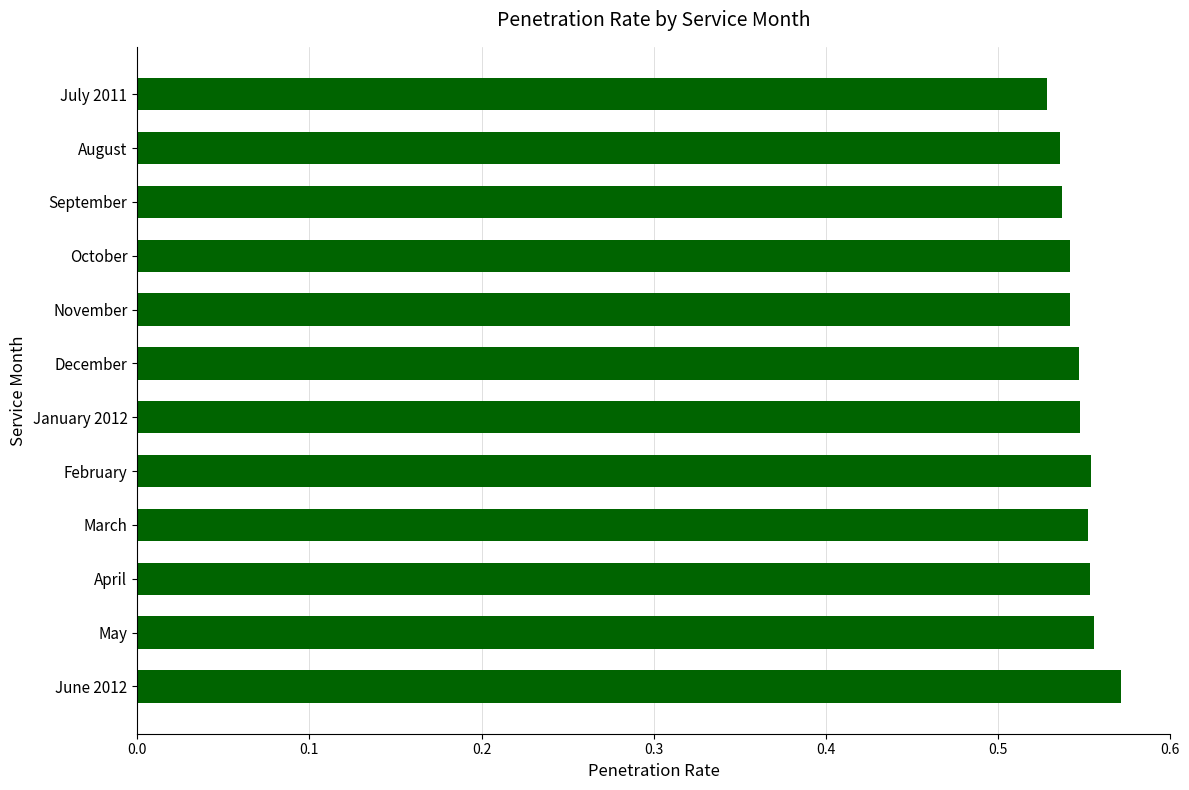

Does the chart contain any negative values?

No